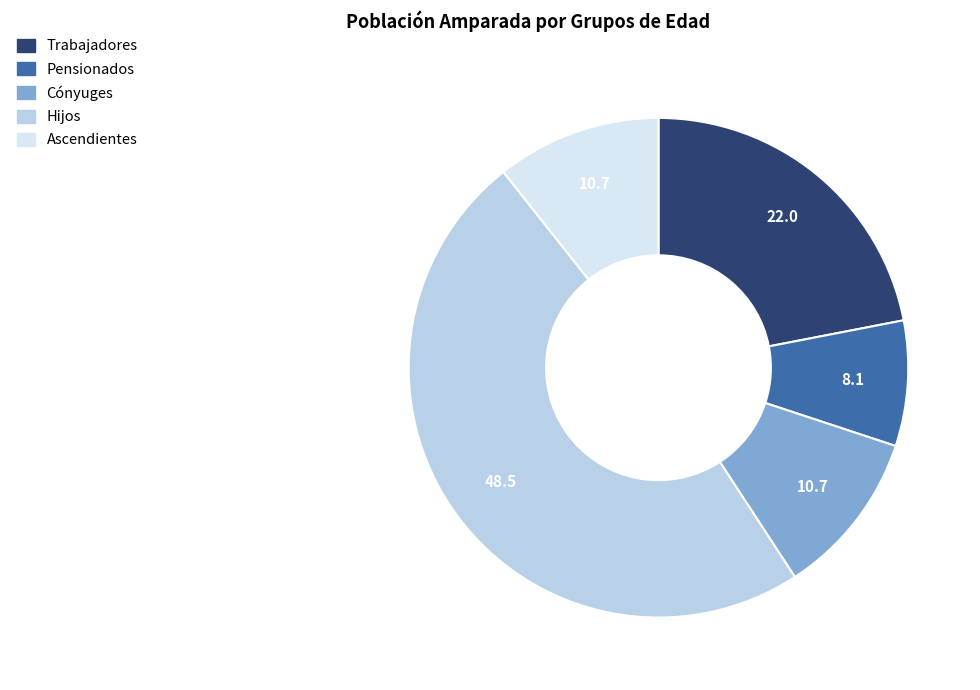

Count the number of slices in the pie.

5